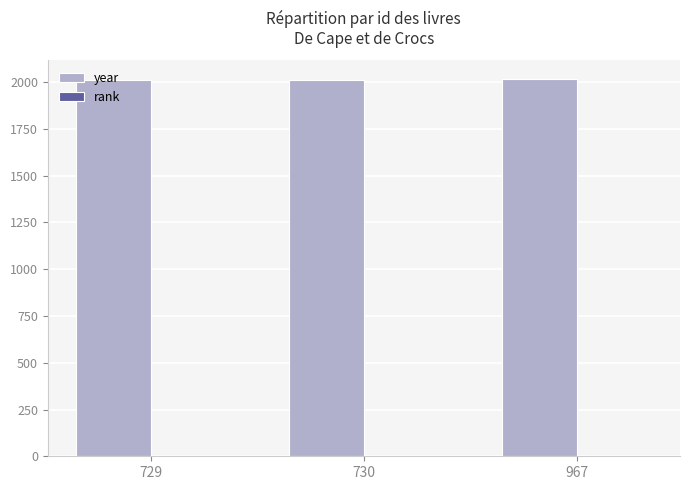

What is the highest value of the year series?

2016